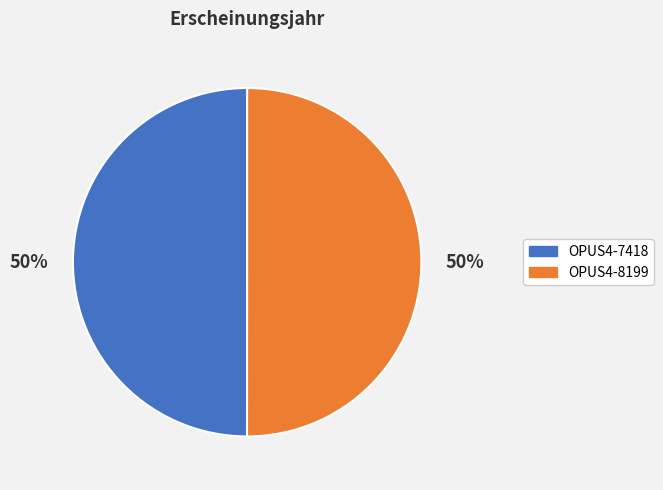

To the nearest percent, what portion does OPUS4-7418 represent?

50%